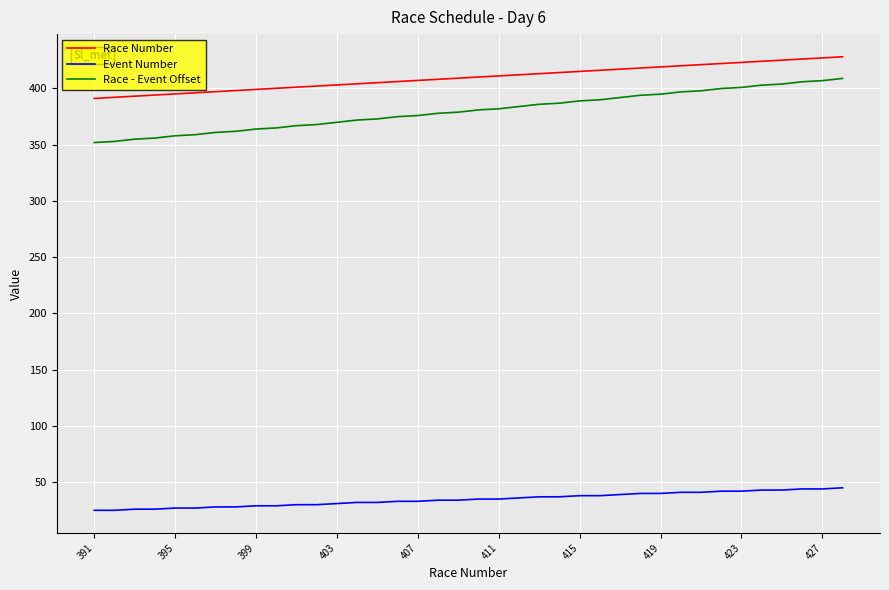

How many lines are shown in the chart?

3